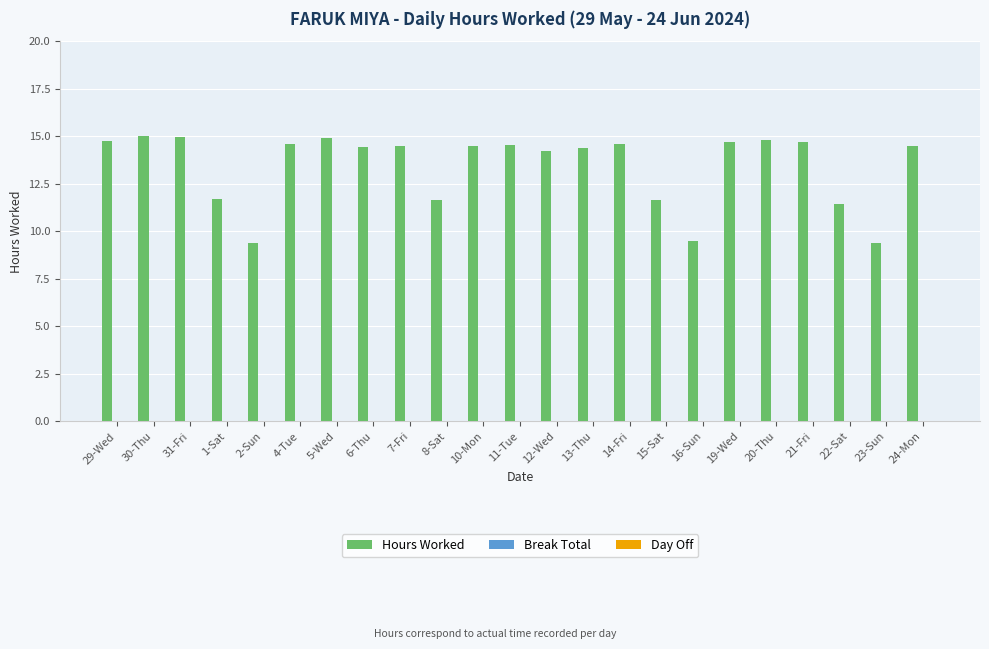

What is the value of the 13th bar from the left?

14.2